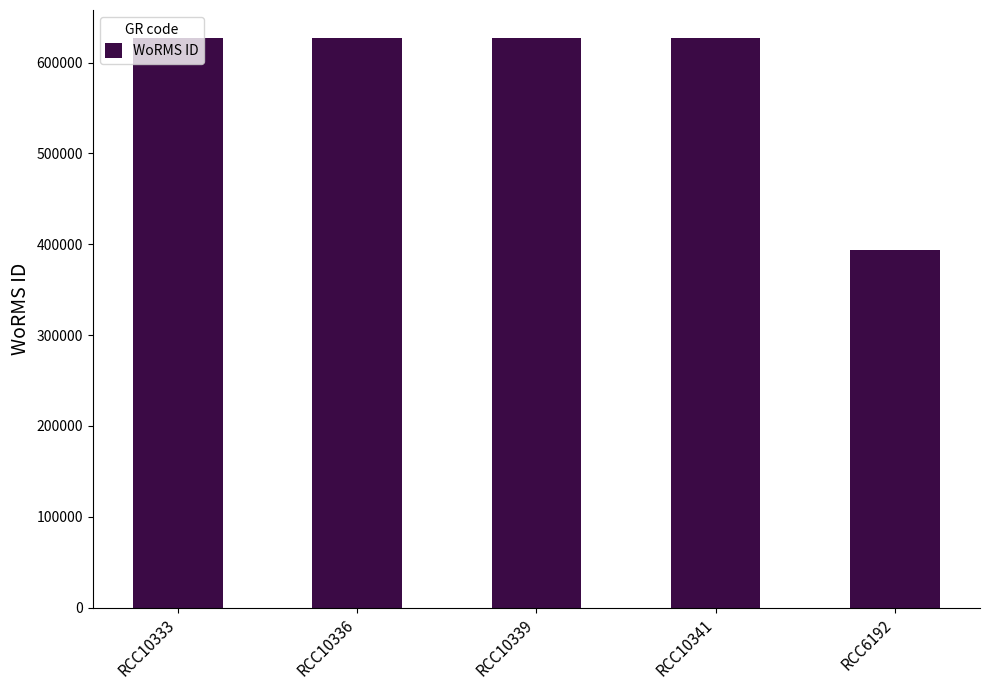

What is the label of the 2nd bar from the right?

RCC10341